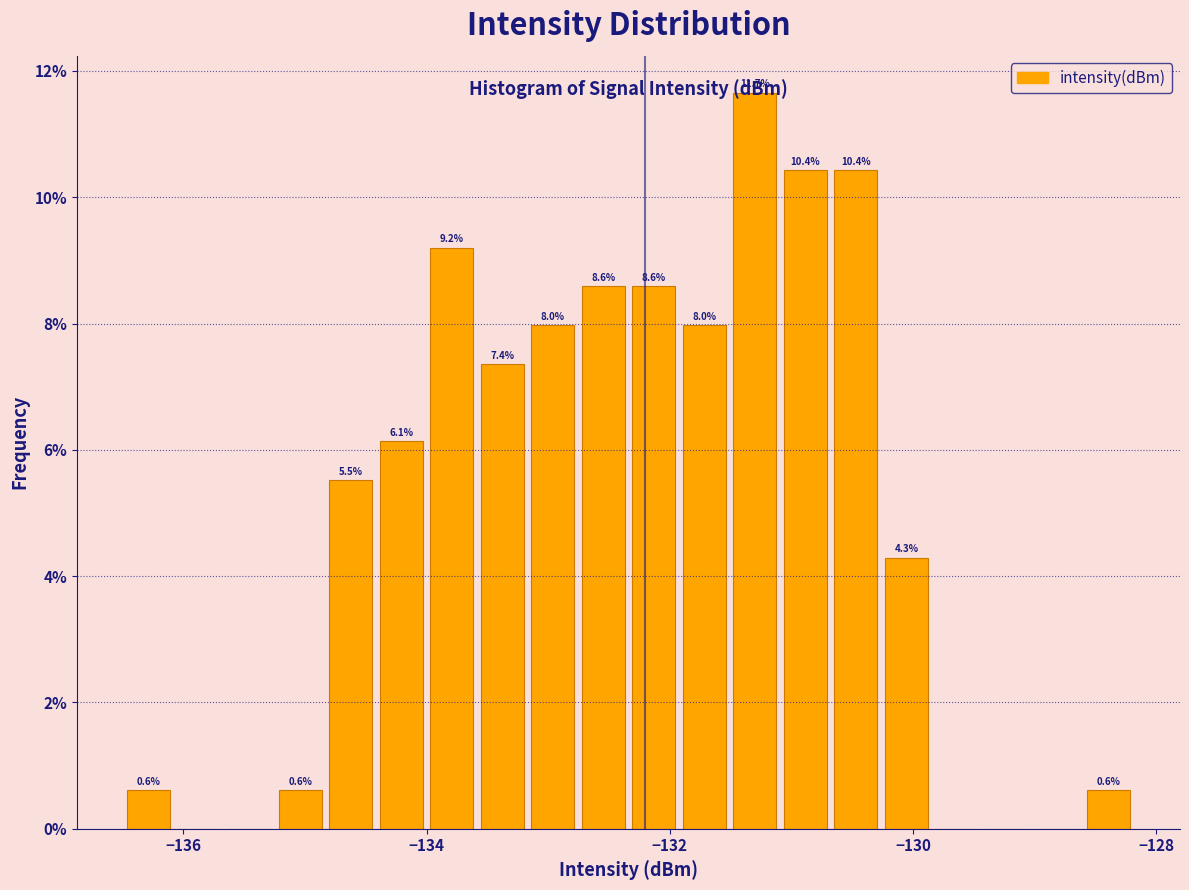

Around what value on the x-axis is the tallest bar? Give the approximate position of its centre, as read against the axis.

-131.4